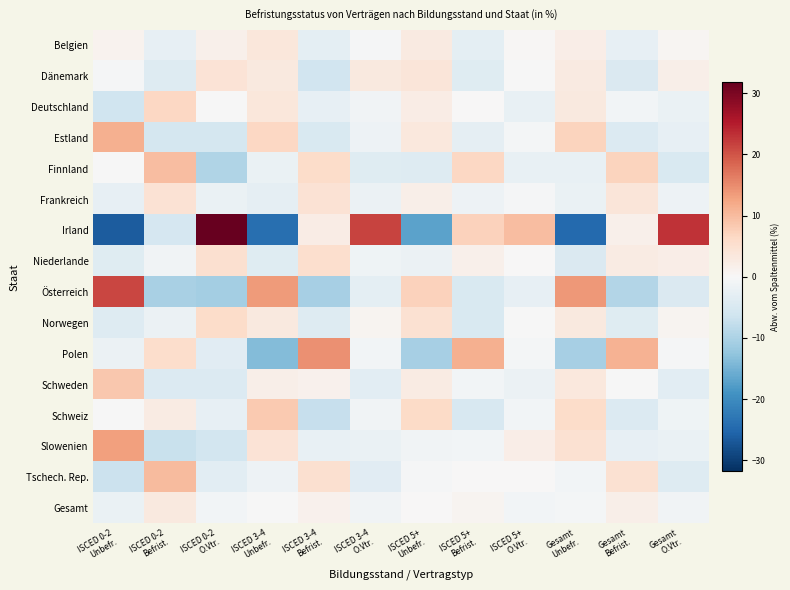

How many data points does each series have?

12